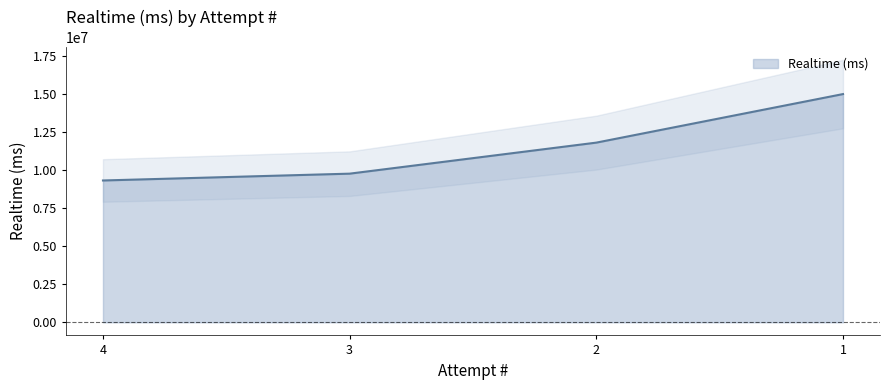

Reading right to left, transcribe all the data shown in this chart.

15005392	11813260	9772797	9324135